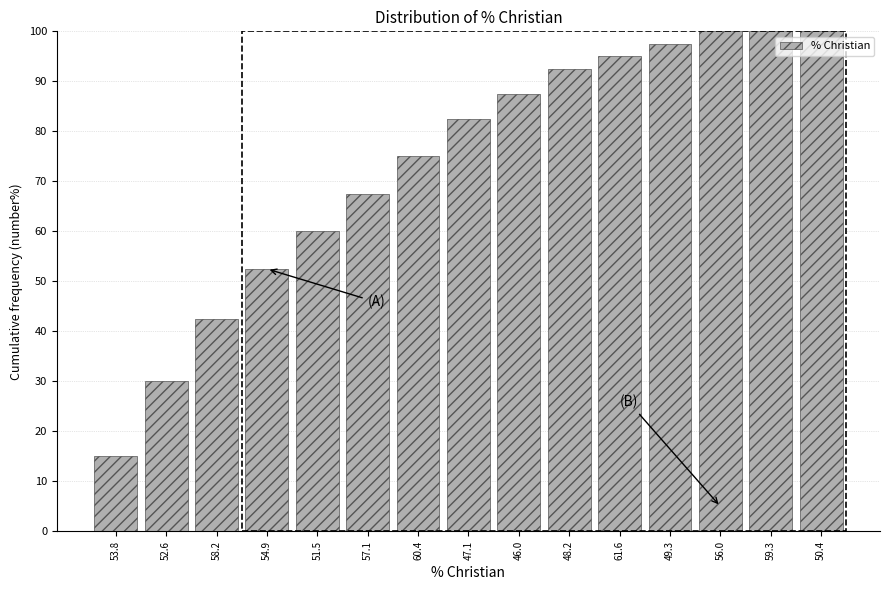

Reading left to right, what are all the values shown in this chart?

53.8=15.0	52.6=30.0	58.2=42.5	54.9=52.5	51.5=60.0	57.1=67.5	60.4=75.0	47.1=82.5	46.0=87.5	48.2=92.5	61.6=95.0	49.3=97.5	56.0=100.0	59.3=100.0	50.4=100.0